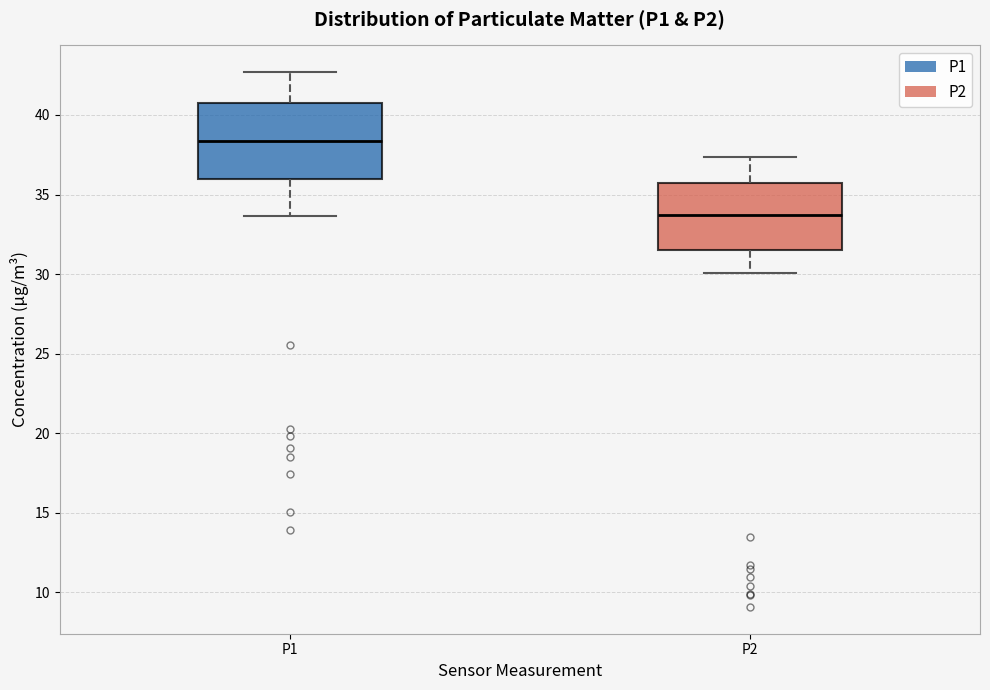

Which box's median line is the highest?

P1